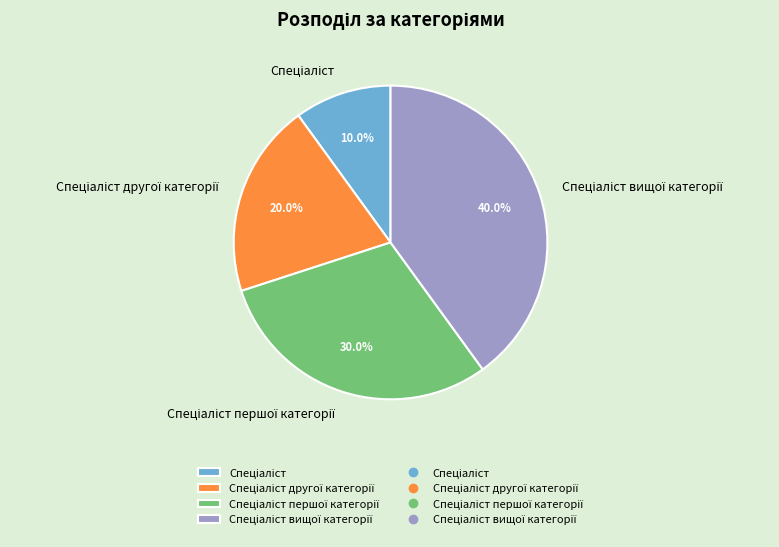

Approximately how many times larger is the value at Спеціаліст другої категорії compared to Спеціаліст?

2.0